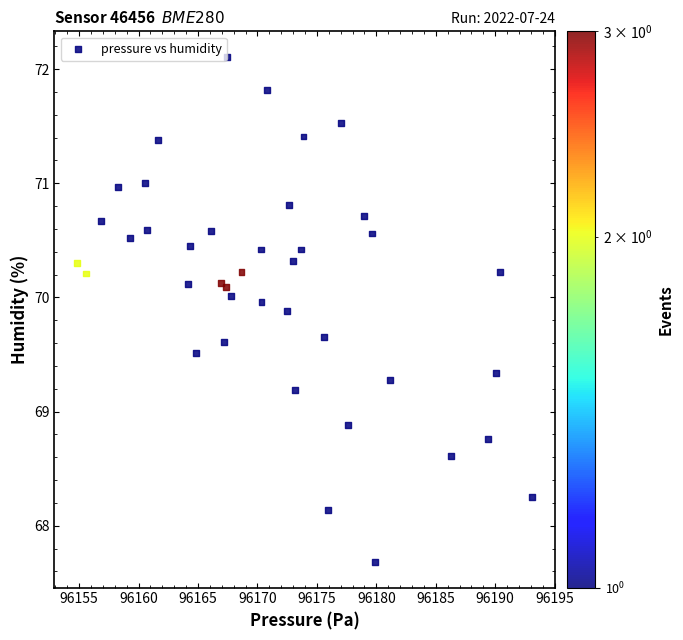

What Y value in the scatter plot is closest to 69?

68.9